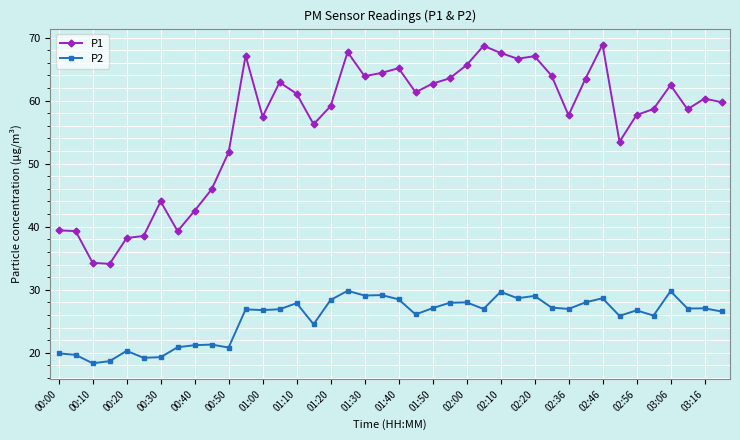

How many series are shown in this chart?

2